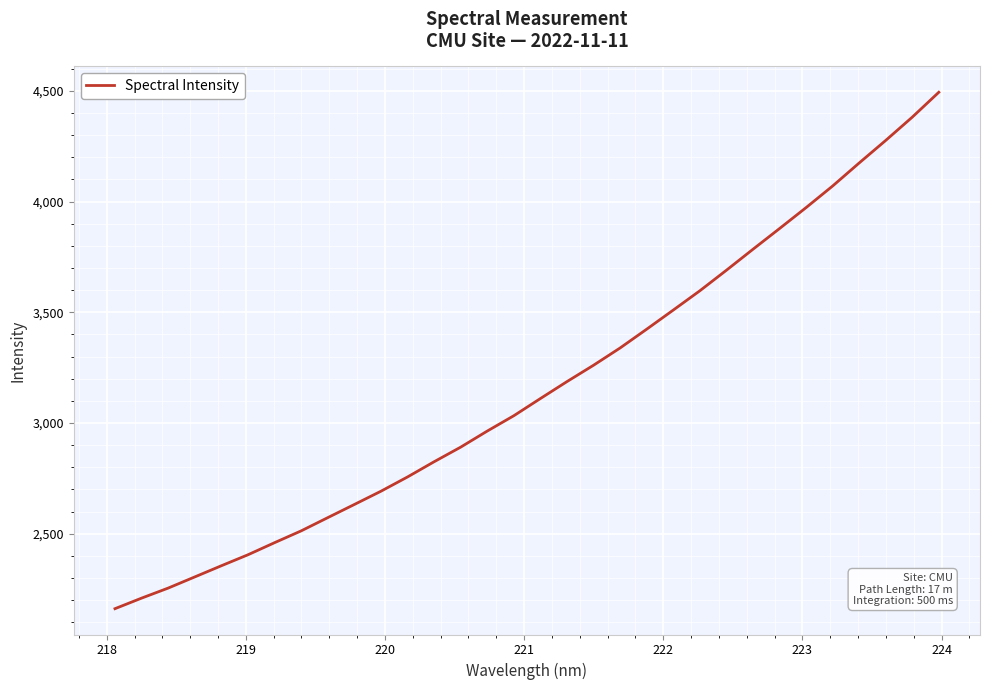

What is the smallest value displayed?

2161.7